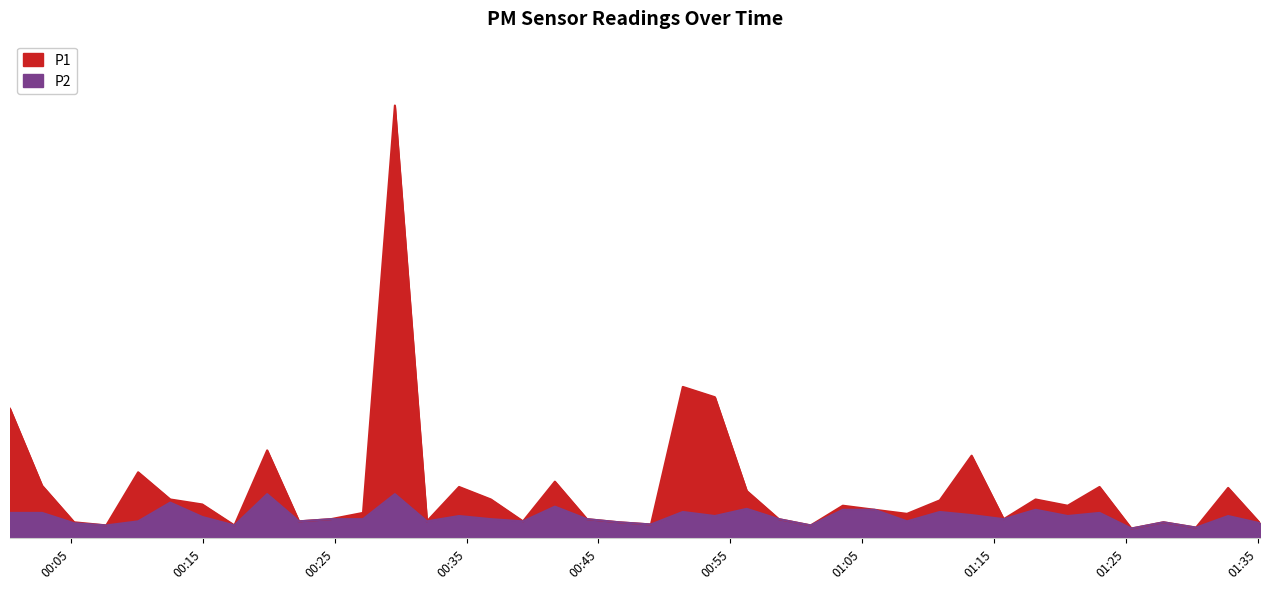

The value of P2 at 37 is 0.5. True or false?

False